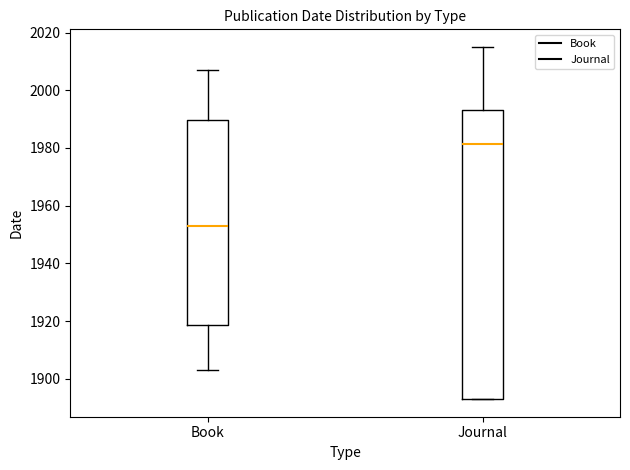

Reading left to right, read every box against the y-axis: the position of its median line, the range the box covers, and the ends of its whiskers. The values are not printed on the chart, so give them approximately, as read against the axis.

Book: median 1954, box 1918 to 1990, whiskers 1904 to 2008
Journal: median 1982, box 1894 to 1994, whiskers 1894 to 2016